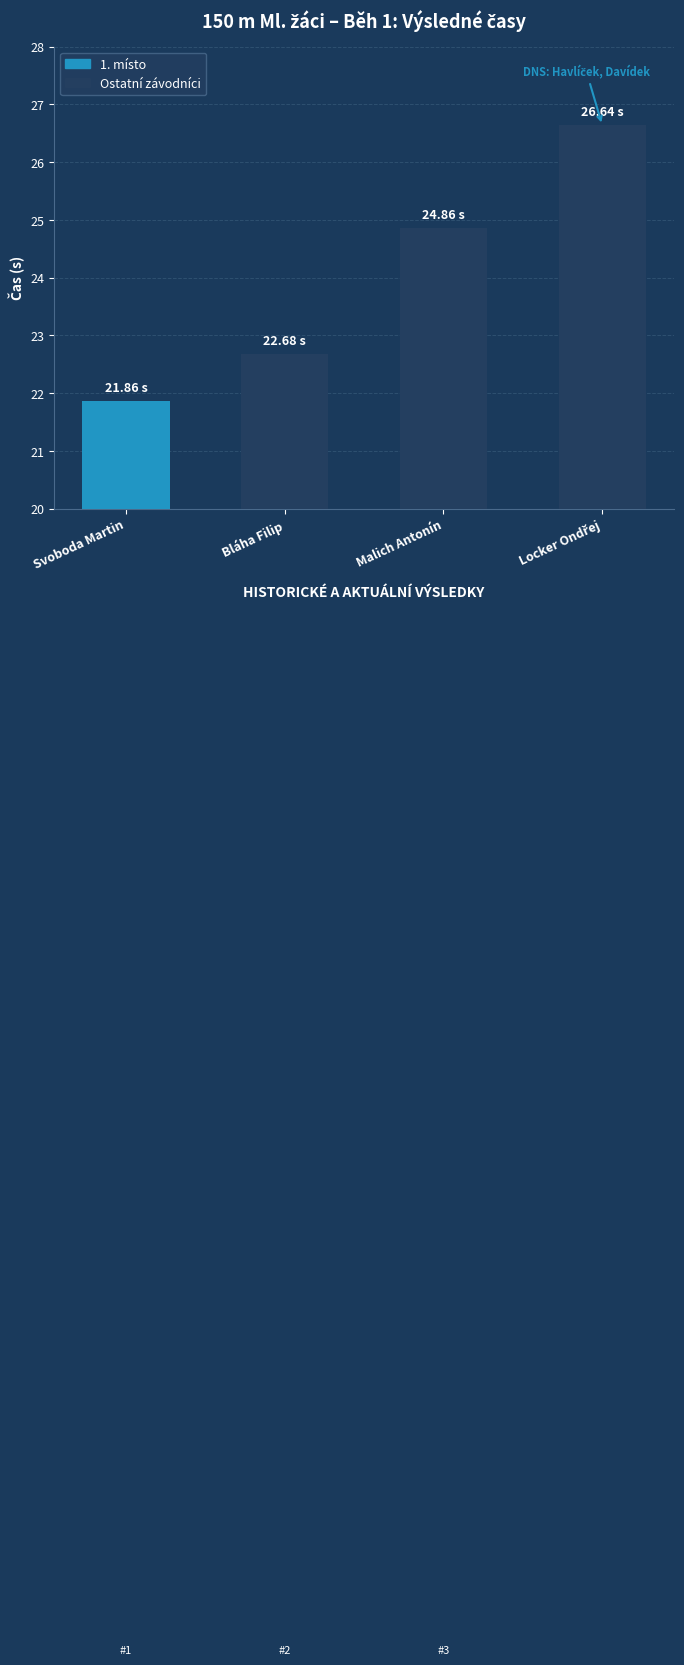

What is the difference between the values at Malich Antonín and Bláha Filip?

2.2